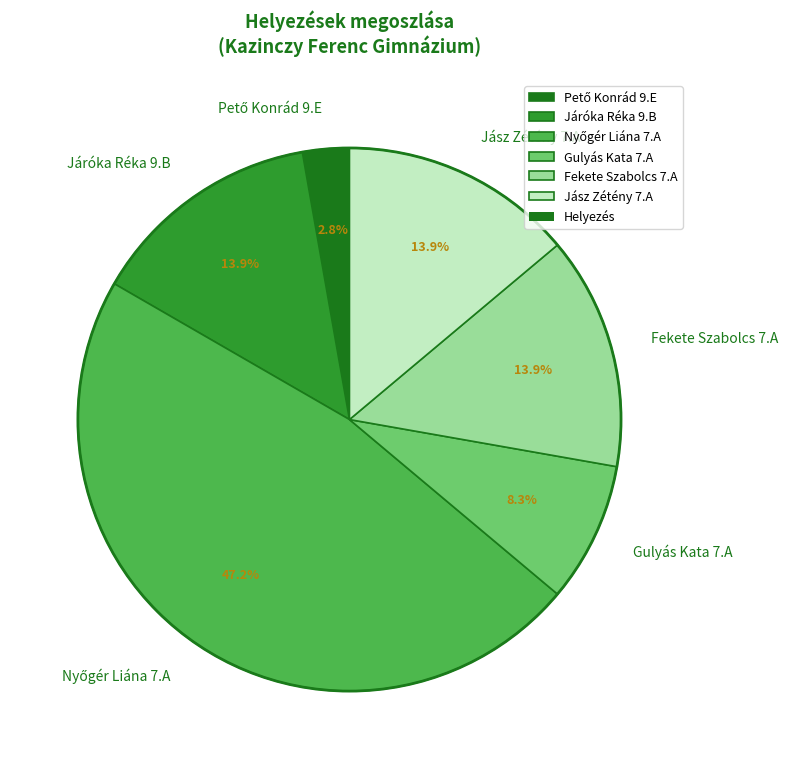

How much of the chart is everything except Gulyás Kata 7.A?

91.7%